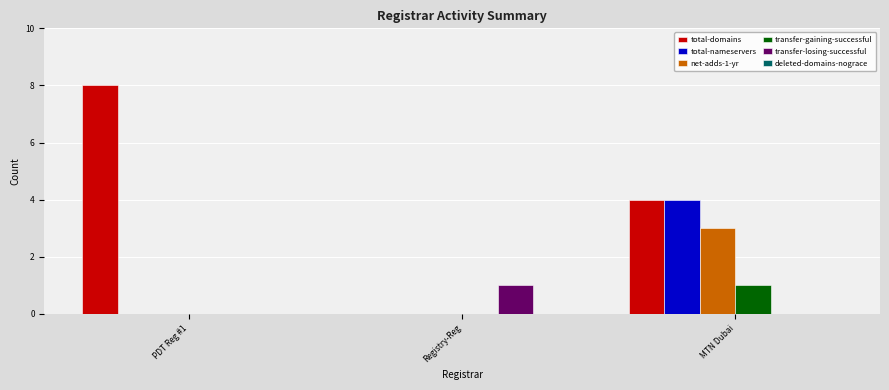

Is it true that transfer-losing-successful equals 0 at MTN Dubai?

True